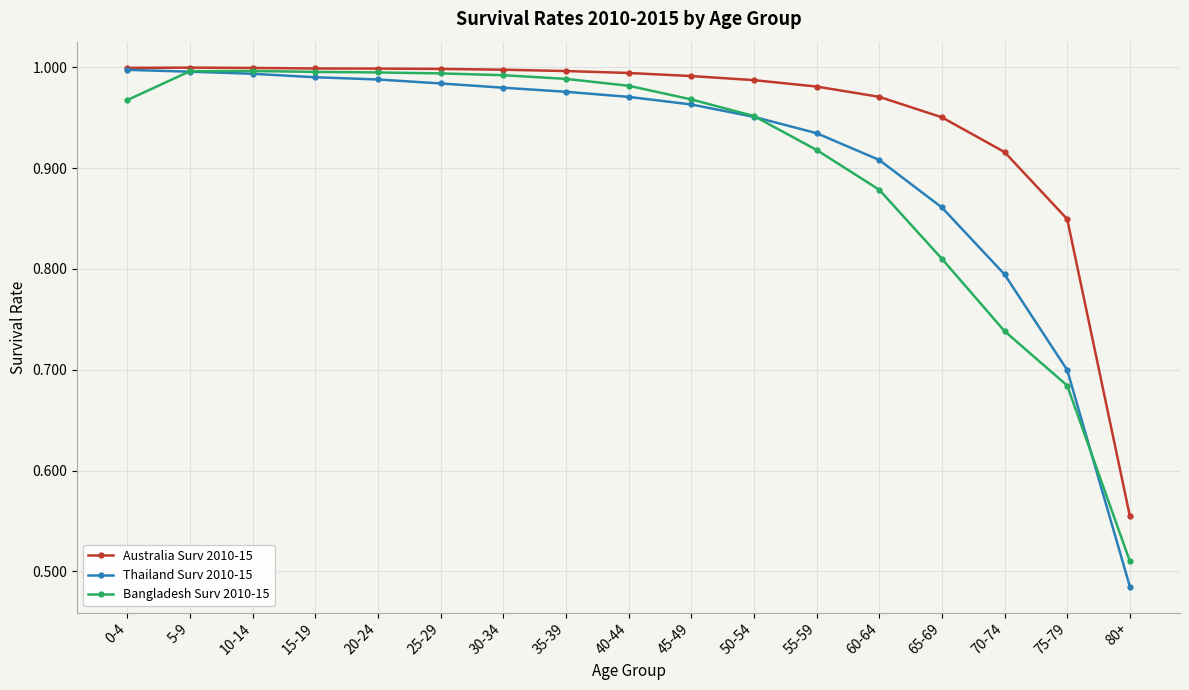

Which label corresponds to the smallest value in the chart?

80+